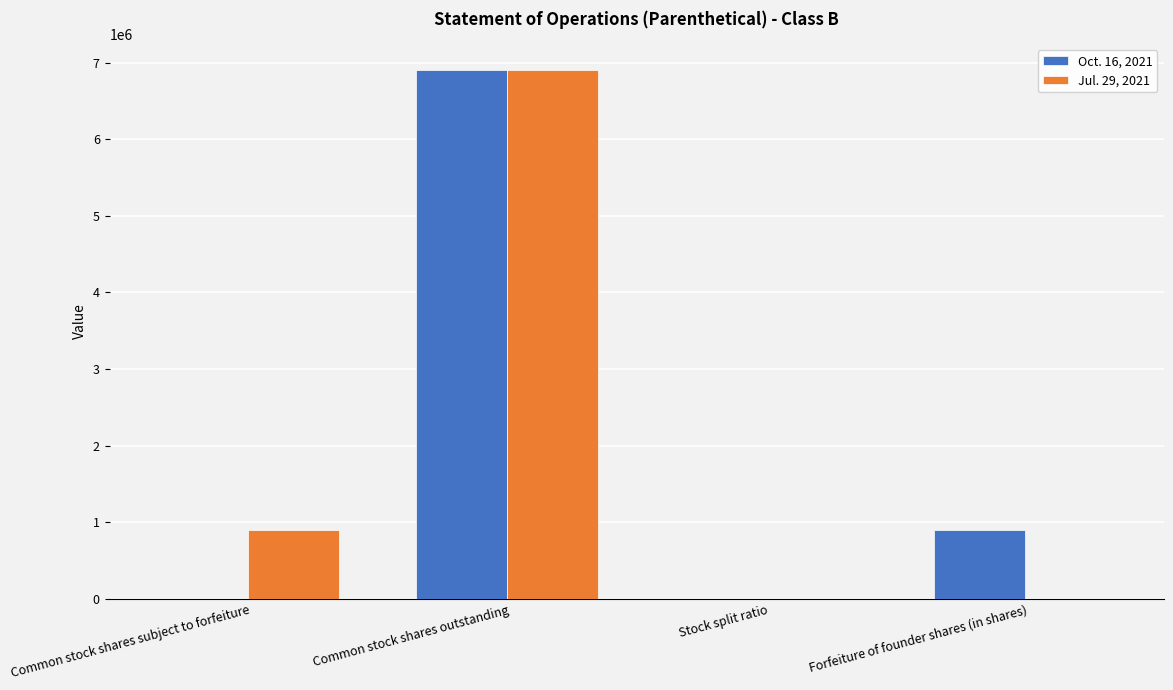

What is the spread (max minus min) of values at Common stock shares subject to forfeiture?

900000.0